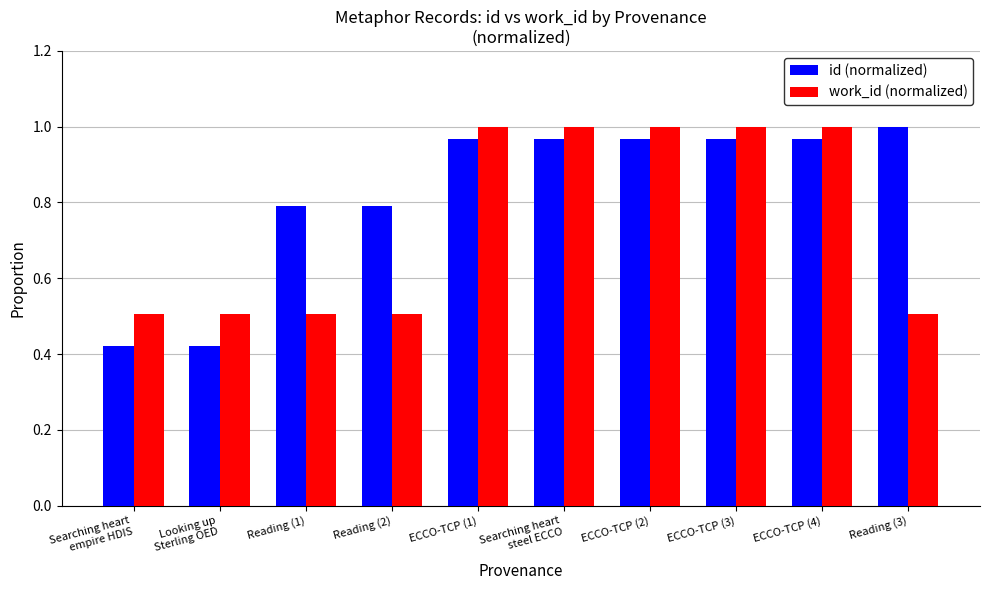

How many bars are there in total?

20